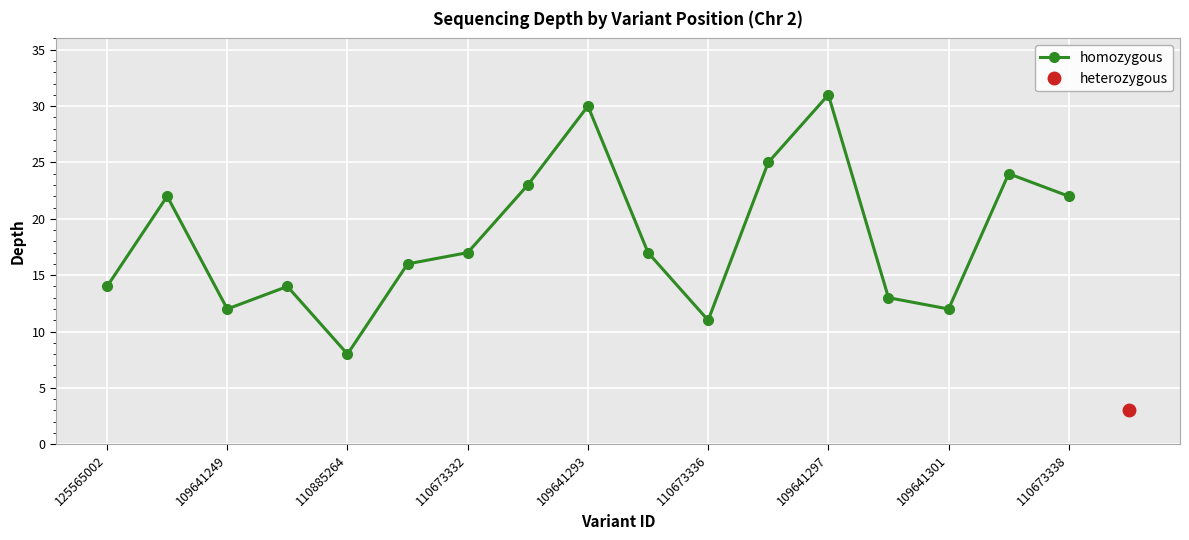

In homozygous, how many points are lower than both neighbors (excluding endpoints)?

4